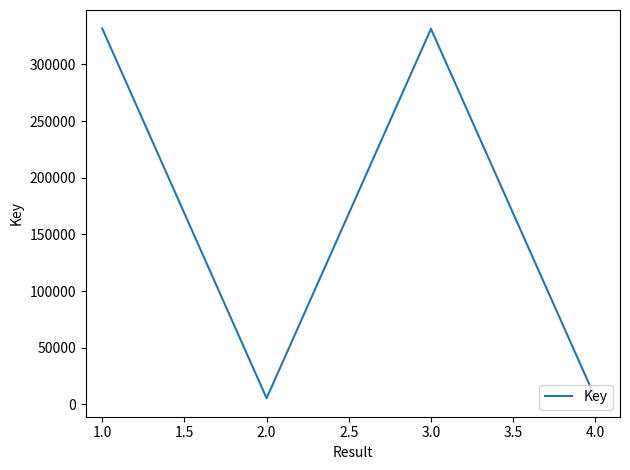

What is the sum of all values?

674284